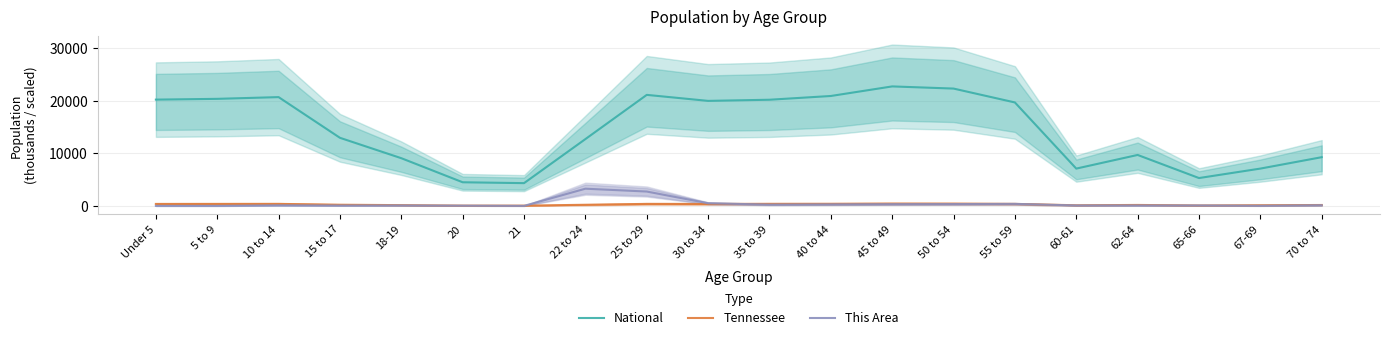

What is the maximum value for Tennessee?

467.1